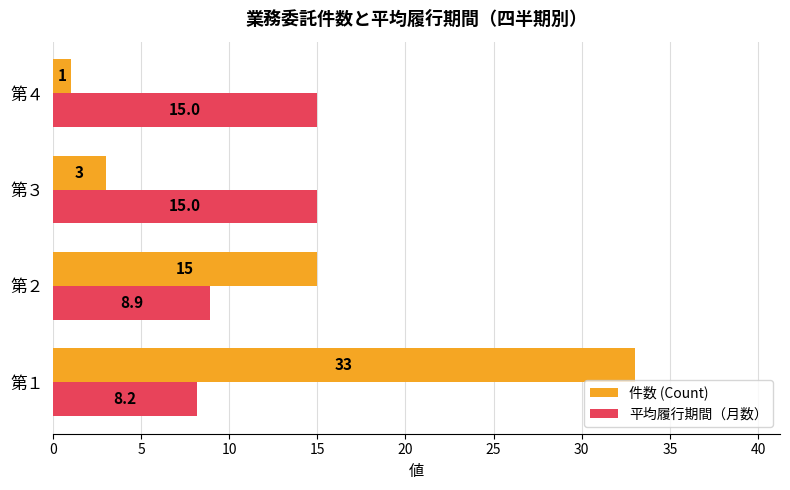

Rank the series by their maximum value, from lowest to highest.

平均履行期間（月数）, 件数 (Count)